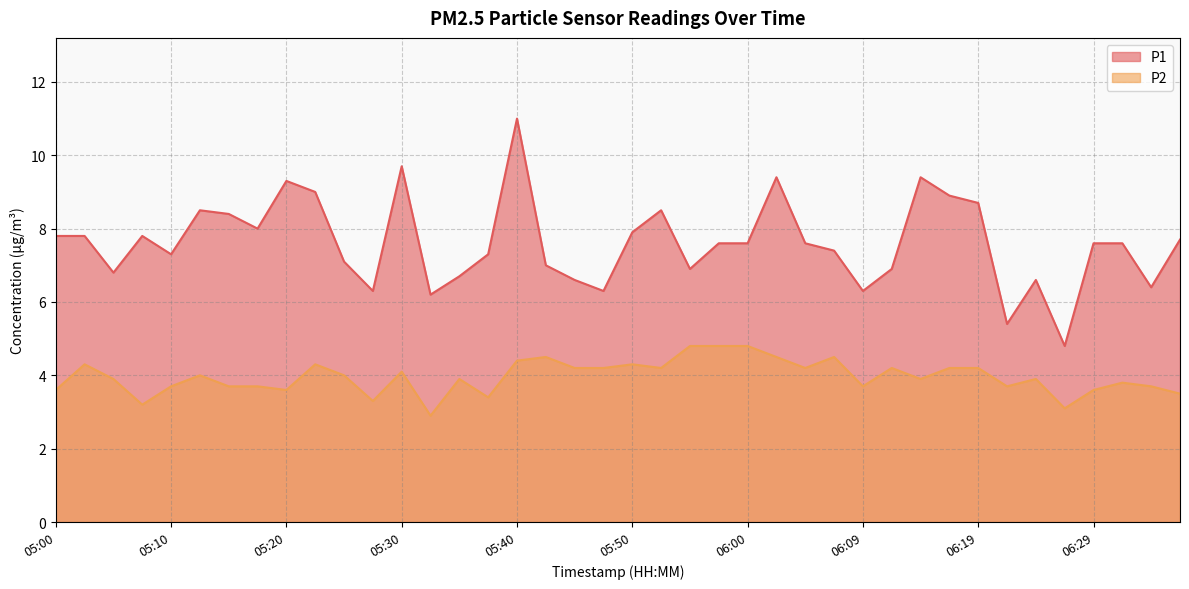

Does the chart have visible grid lines?

Yes